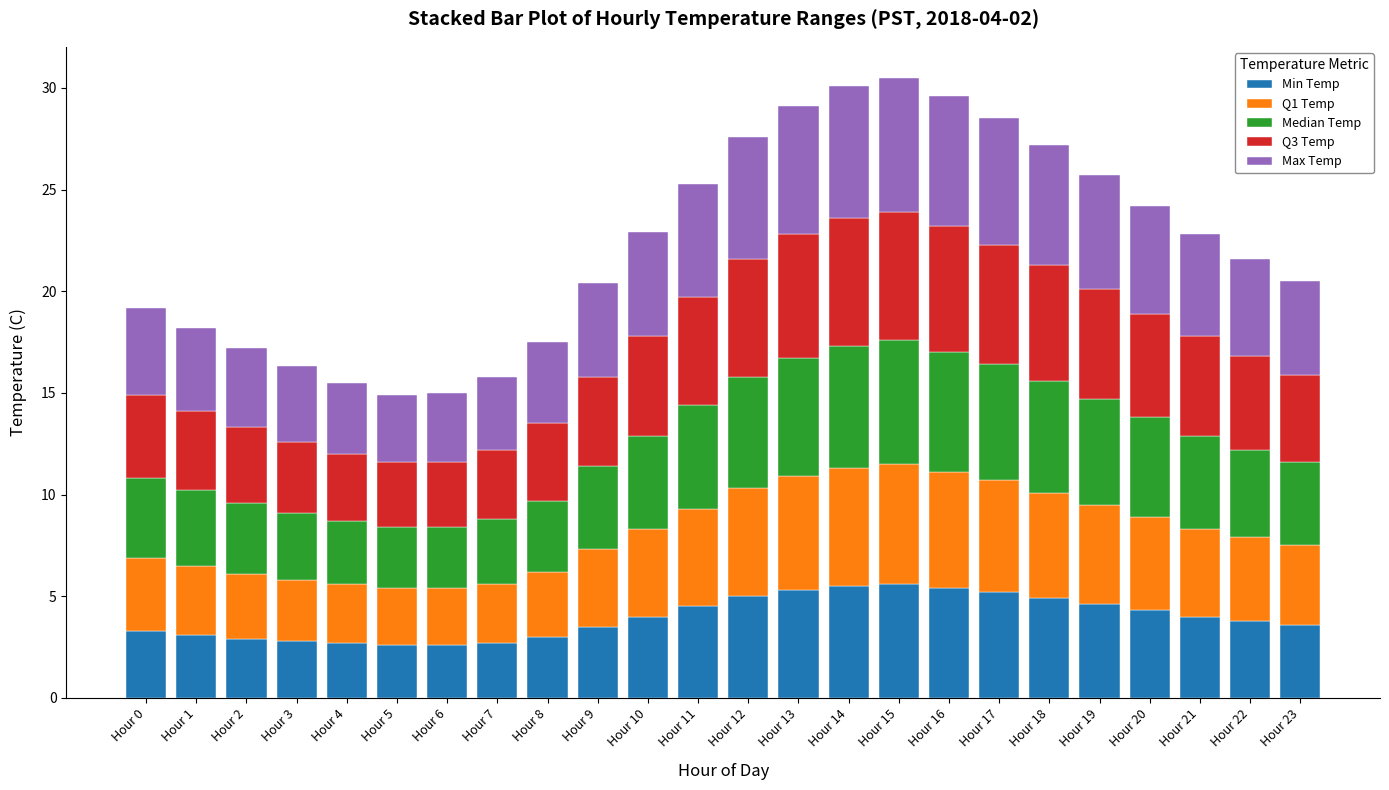

What is the highest value of the Min Temp series?

5.6